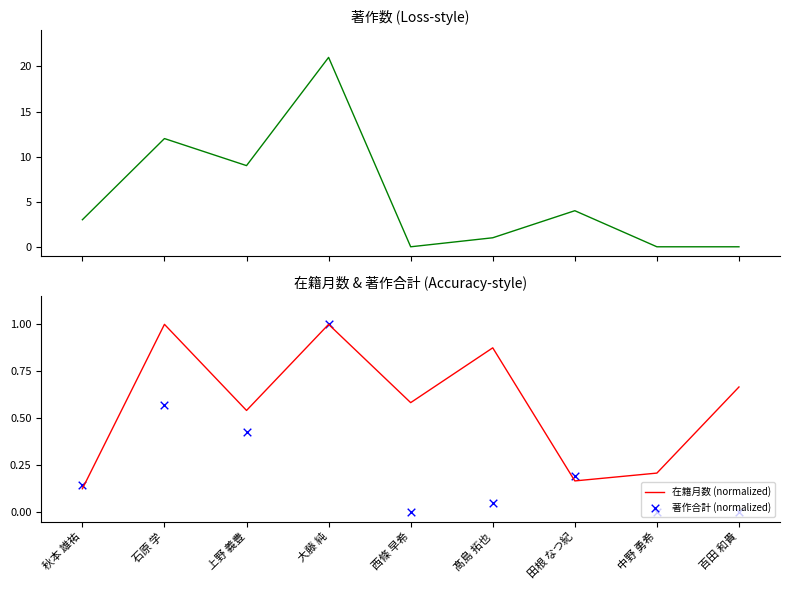

What is the total value across all series at 秋本 雄祐?

3.3